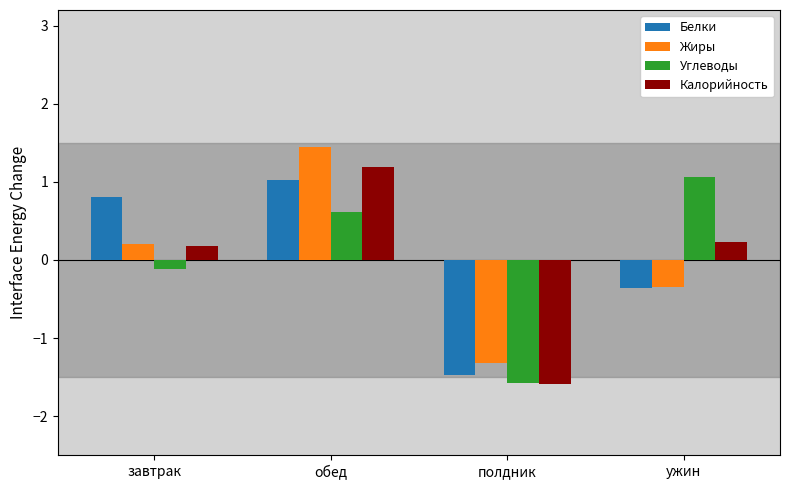

Is it true that Белки equals 0.3 at завтрак?

False